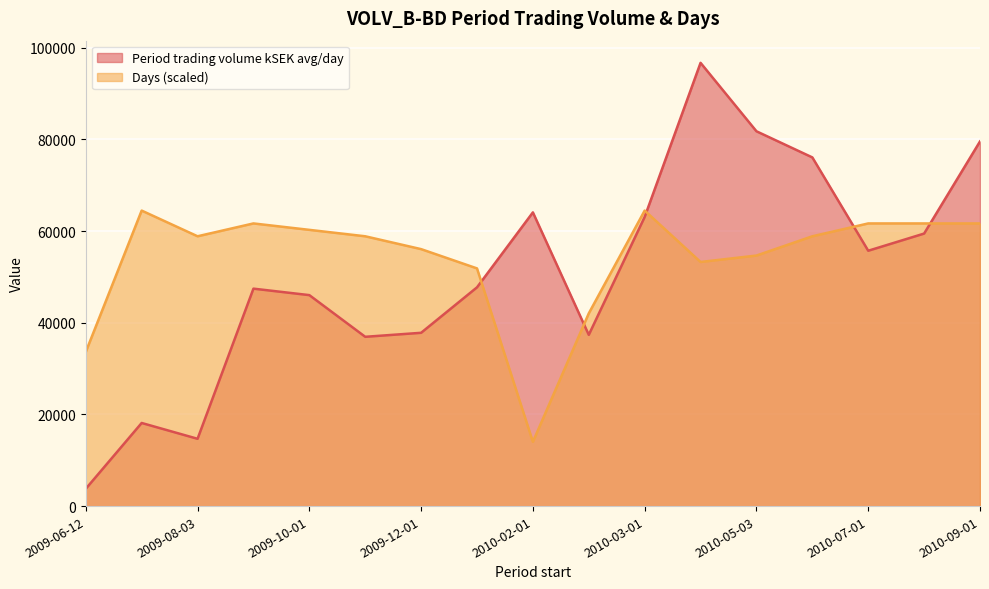

Reading right to left, transcribe all the data shown in this chart.

Period trading volume kSEK avg/day: 2010-09-01=79549.5	2010-08-02=59451.4	2010-07-01=55706.1	2010-06-01=76065.6	2010-05-03=81768.0	2010-04-01=96698.8	2010-03-01=63073.9	2010-02-08=37357.1	2010-02-01=64075.3	2010-01-04=47722.3	2009-12-01=37804.4	2009-11-02=36931.2	2009-10-01=46022.6	2009-09-01=47435.5	2009-08-03=14681.8	2009-07-01=18132.3	2009-06-12=3774.3
Days: 2010-09-01=61663.0	2010-08-02=61663.0	2010-07-01=61663.0	2010-06-01=58860.2	2010-05-03=54655.9	2010-04-01=53254.4	2010-03-01=64465.9	2010-02-08=42043.0	2010-02-01=14014.3	2010-01-04=51853.0	2009-12-01=56057.3	2009-11-02=58860.2	2009-10-01=60261.6	2009-09-01=61663.0	2009-08-03=58860.2	2009-07-01=64465.9	2009-06-12=33634.4